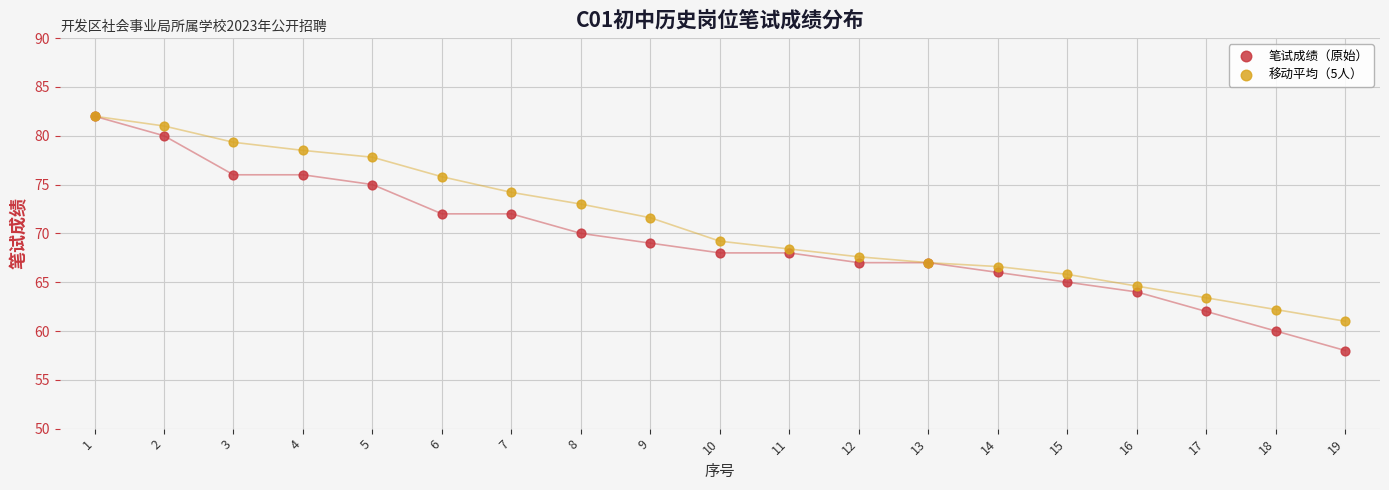

In the 移动平均（5人） series, what Y value is closest to 71?

71.6